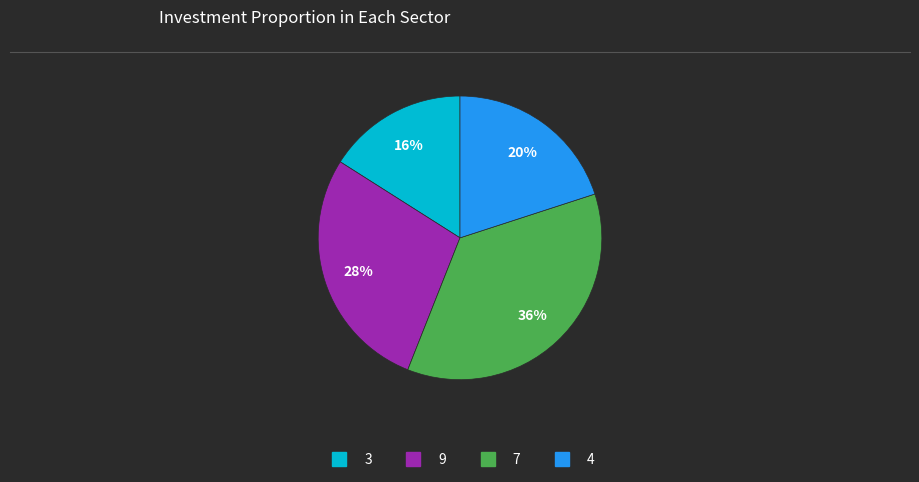

To the nearest percent, what is the average slice percentage?

25%